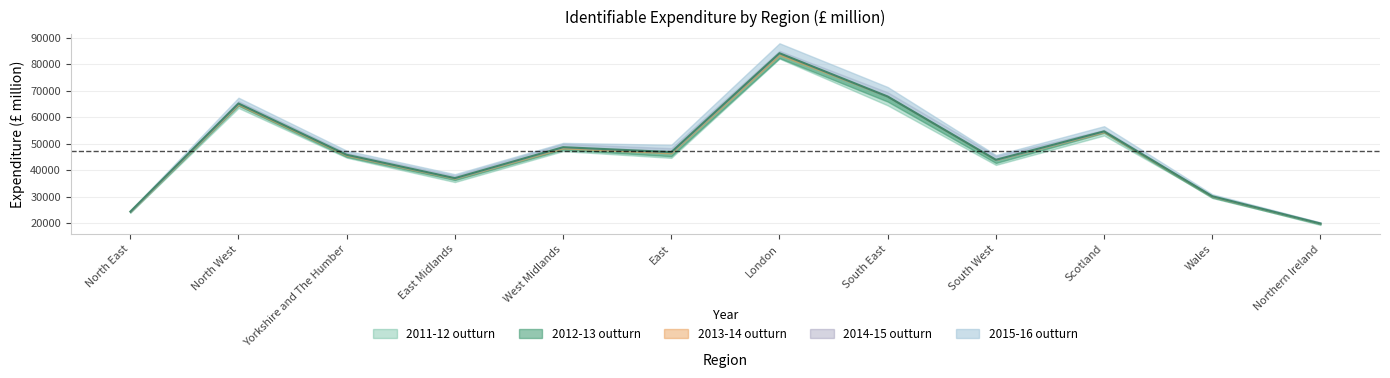

At East Midlands, list the series in order from largest to smallest.

2015-16 outturn, 2014-15 outturn, 2013-14 outturn, 2012-13 outturn, 2011-12 outturn